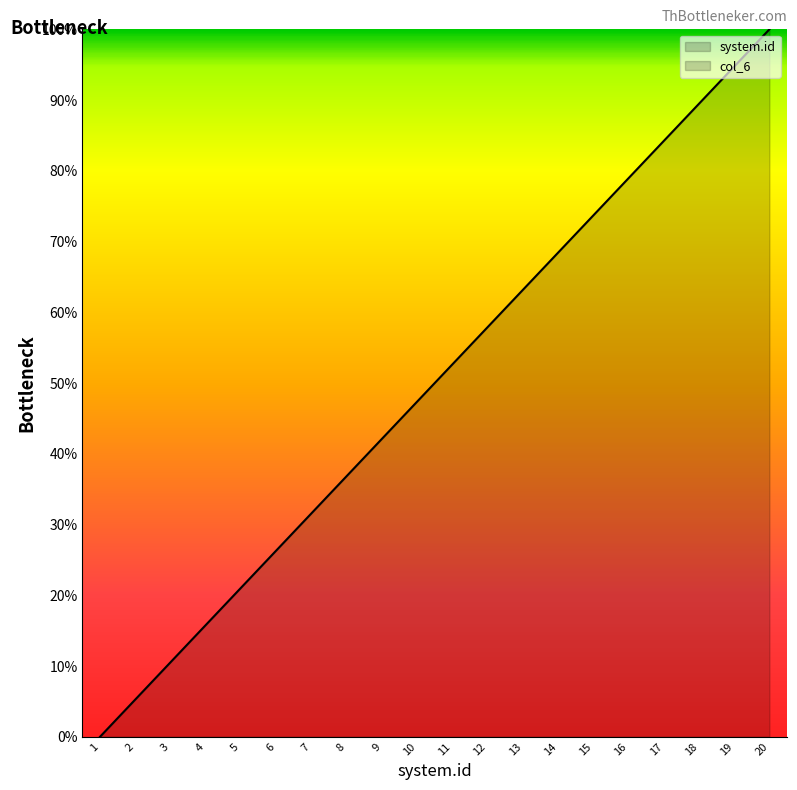

What is the change in value from 1 to 6?

+26.3